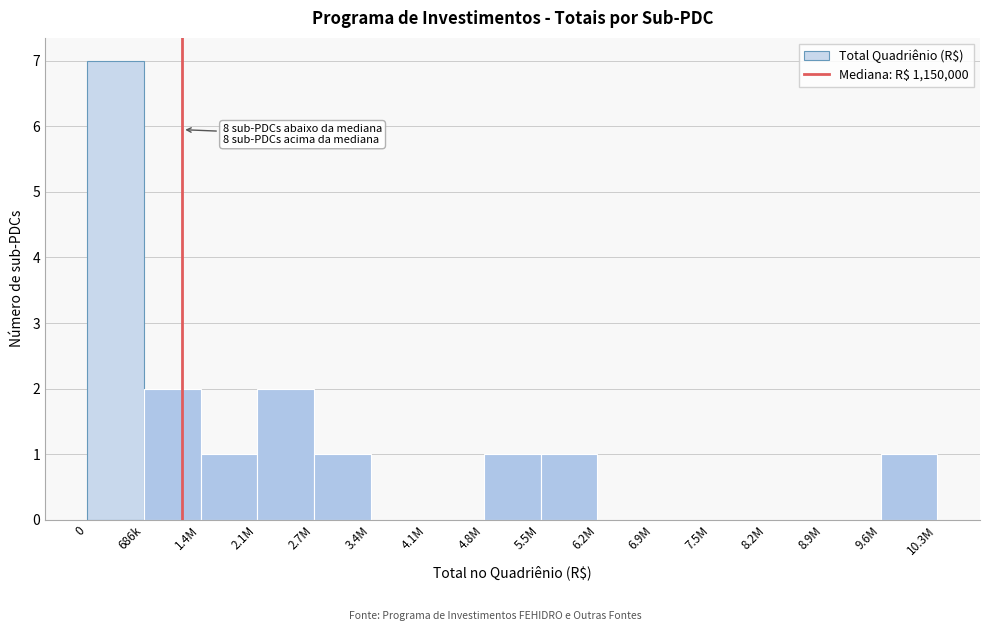

Reading left to right, extract all data points from this chart.

0=7	686k=2	1.4M=1	2.1M=2	2.7M=1	3.4M=0	4.1M=0	4.8M=1	5.5M=1	6.2M=0	6.9M=0	7.5M=0	8.2M=0	8.9M=0	9.6M=1